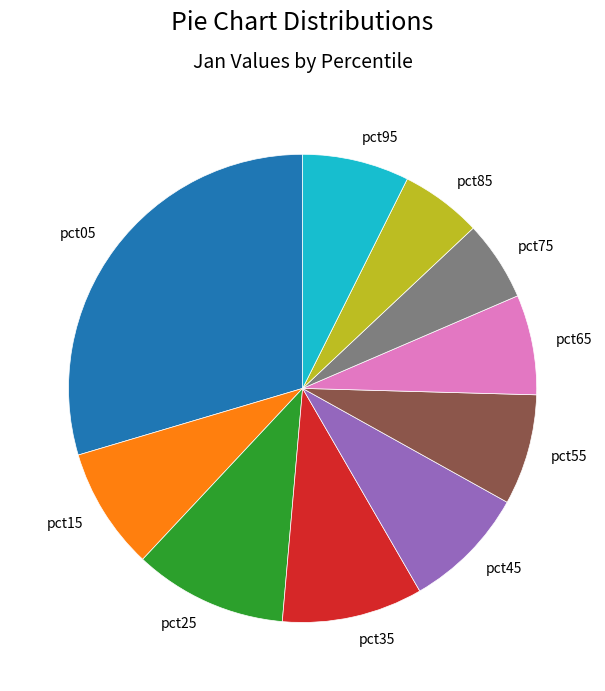

Which has a higher value, pct95 or pct45?

pct45